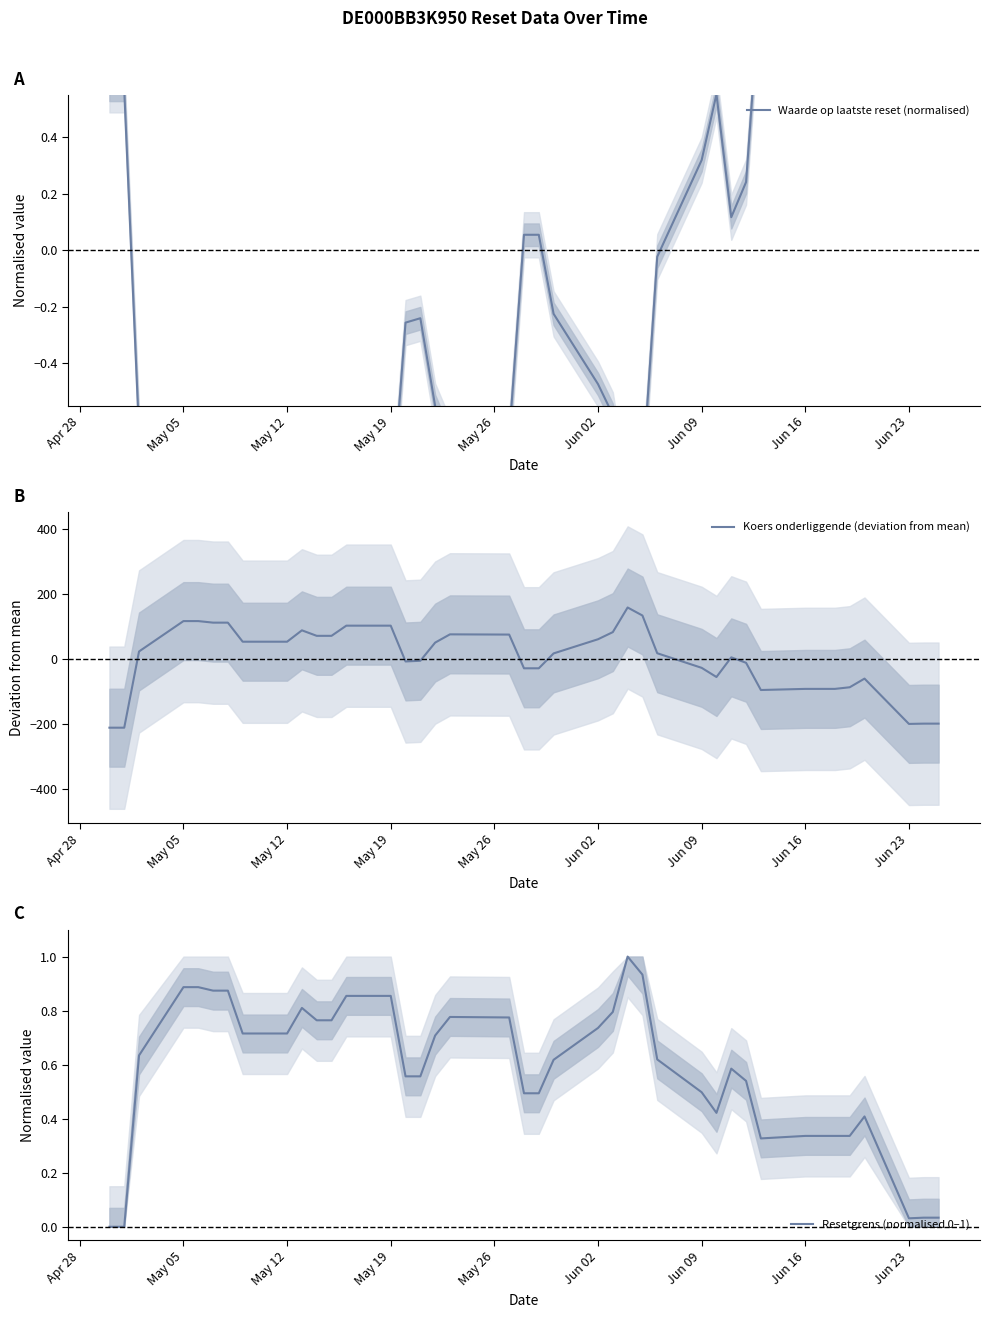

Reading right to left, extract all data points from this chart.

Waarde op laatste reset (normalised): 2.7	2.7	2.7	0.8	1.0	0.9	0.9	0.9	1.0	0.2	0.1	0.6	0.3	-0.0	-0.8	-0.9	-0.6	-0.5	-0.2	0.1	0.1	-0.7	-0.7	-0.6	-0.2	-0.3	-0.9	-0.9	-0.8	-0.8	-0.9	-0.7	-0.7	-1.0	-1.0	-1.0	-1.0	-0.6	0.6	0.6
Koers onderliggende (deviation from mean): -199.1	-199.1	-199.9	-60.3	-87.0	-92.0	-92.0	-92.0	-95.5	-11.6	5.2	-55.4	-27.1	17.8	134.1	158.8	82.9	61.0	17.3	-28.6	-28.6	75.3	76.0	50.6	-5.4	-7.5	102.8	102.8	71.5	71.5	88.4	53.4	53.4	112.1	112.1	116.9	116.9	23.3	-211.5	-211.5
Resetgrens (normalised 0–1): 0.0	0.0	0.0	0.4	0.3	0.3	0.3	0.3	0.3	0.5	0.6	0.4	0.5	0.6	0.9	1.0	0.8	0.7	0.6	0.5	0.5	0.8	0.8	0.7	0.6	0.6	0.9	0.9	0.8	0.8	0.8	0.7	0.7	0.9	0.9	0.9	0.9	0.6	0.0	0.0